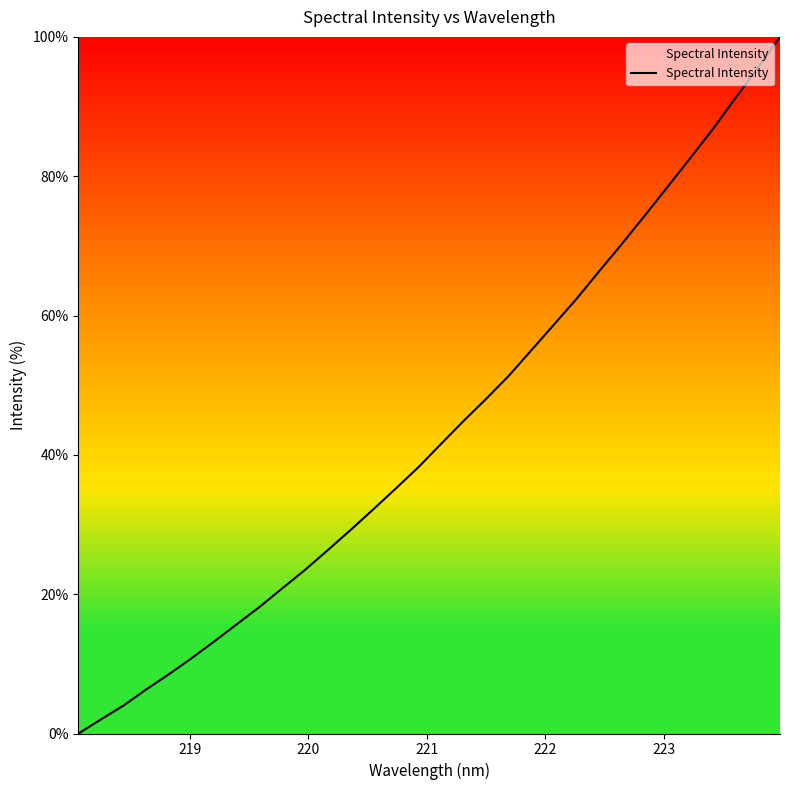

How many values are above zero?

31